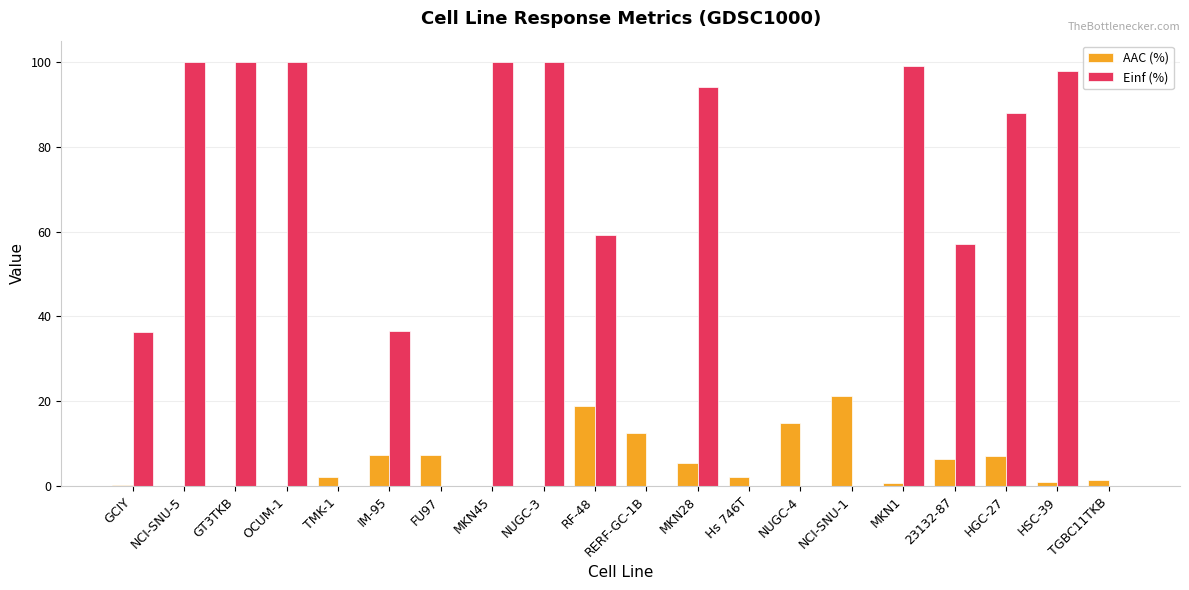

What is the approximate value of AAC (%) at HSC-39?

1.0